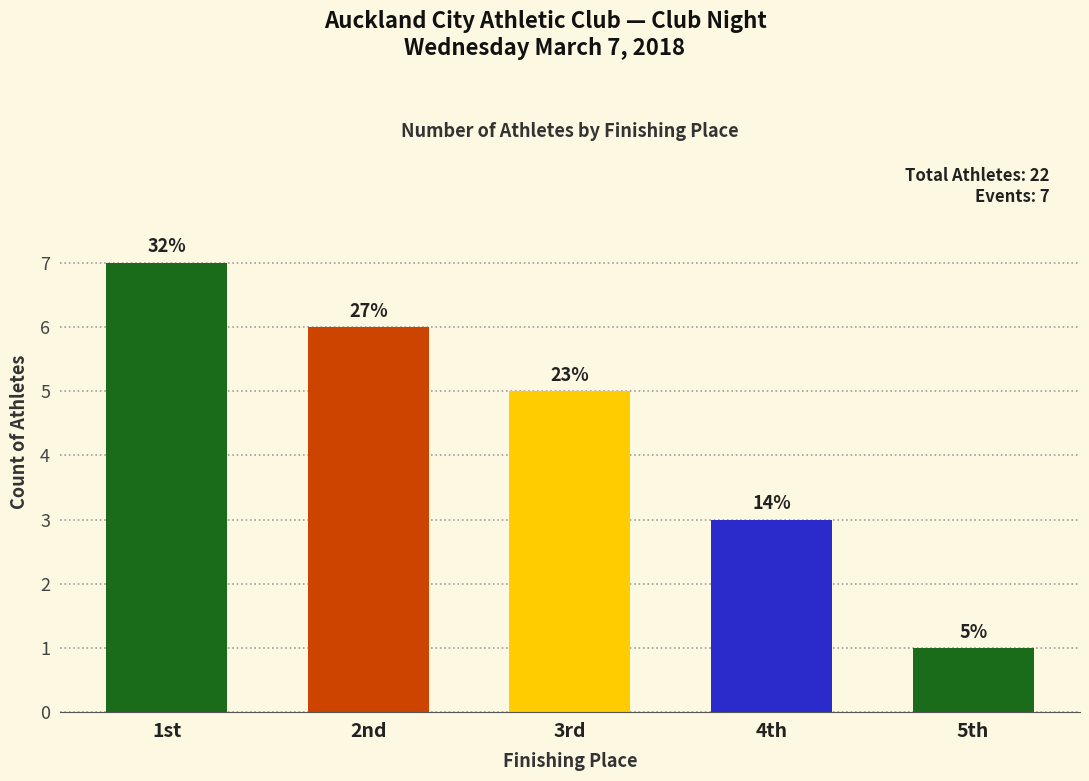

What is the label of the 5th bar from the right?

1st